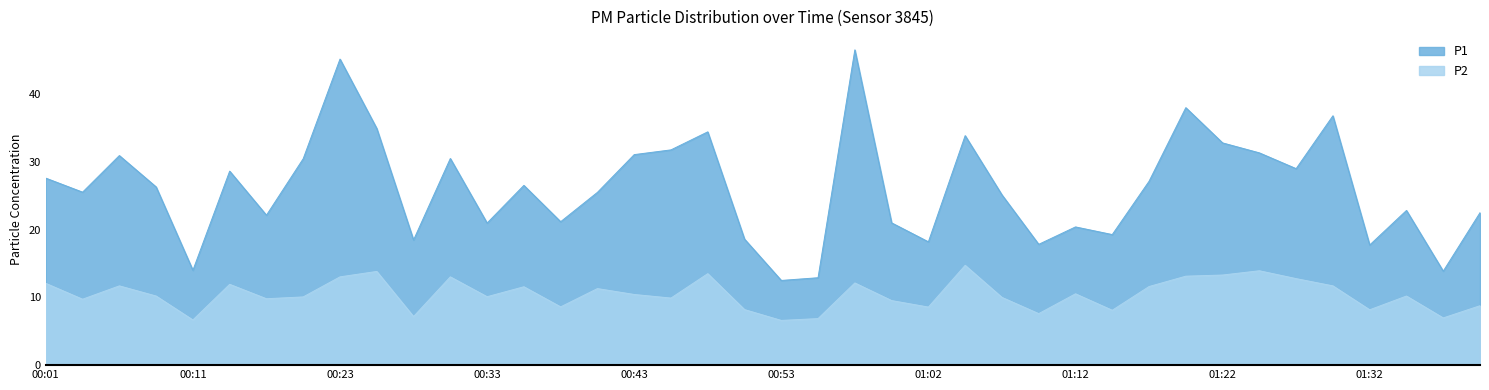

How many data points in P2 are less than 10?

16